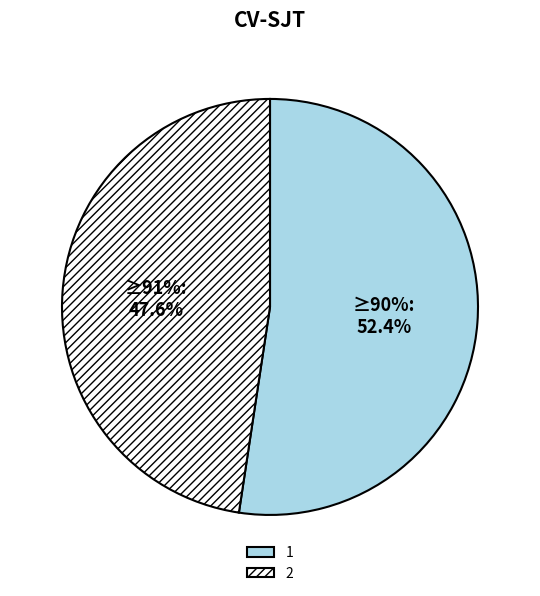

Do 2 and 1 together represent more than half of the pie?

Yes